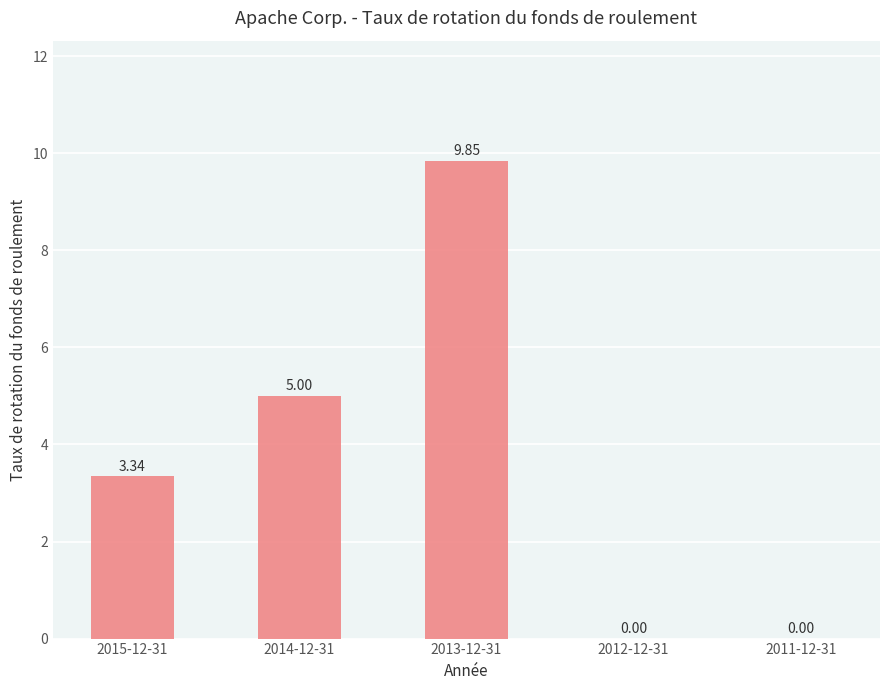

At which label does the data first exceed 3?

2015-12-31